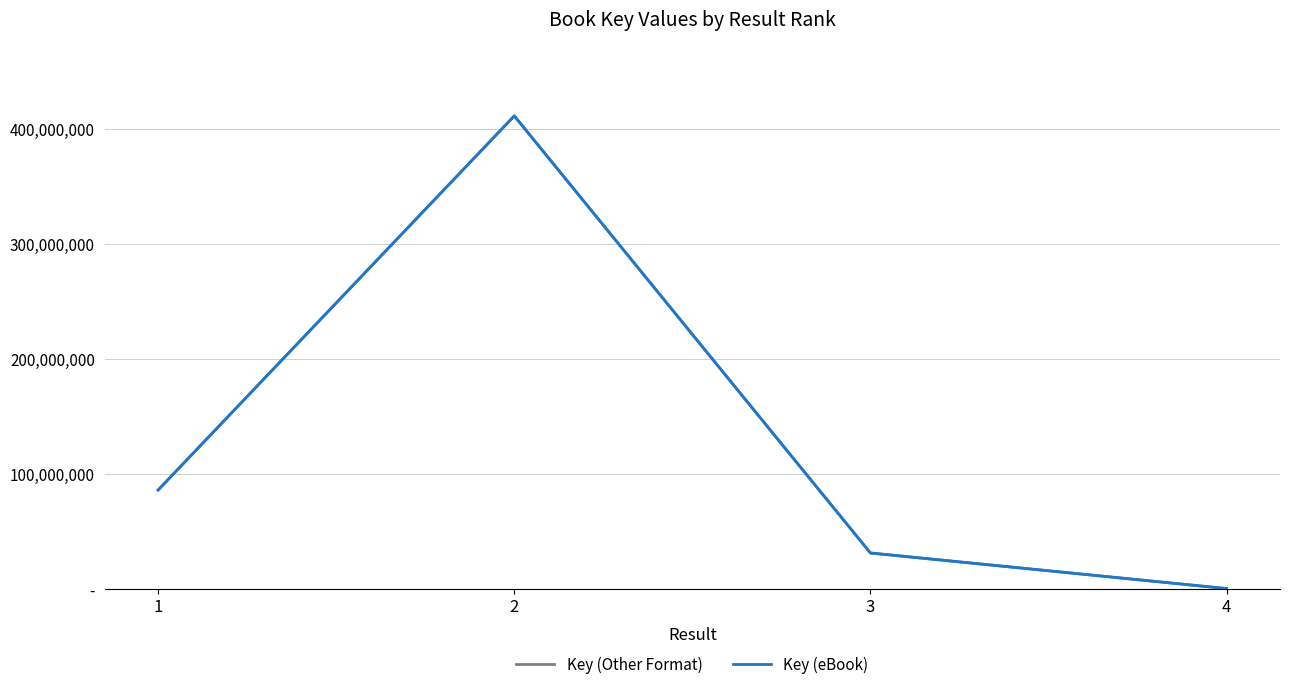

What is the value of the Key (eBook) point at the 4th from the left?

1724